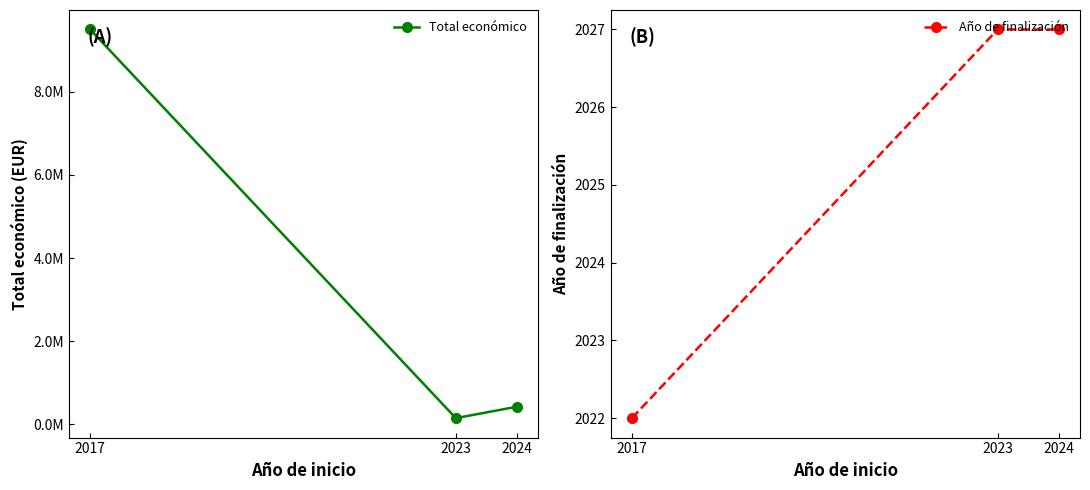

What is the value of the Total económico point at the 1st from the left?

9500000